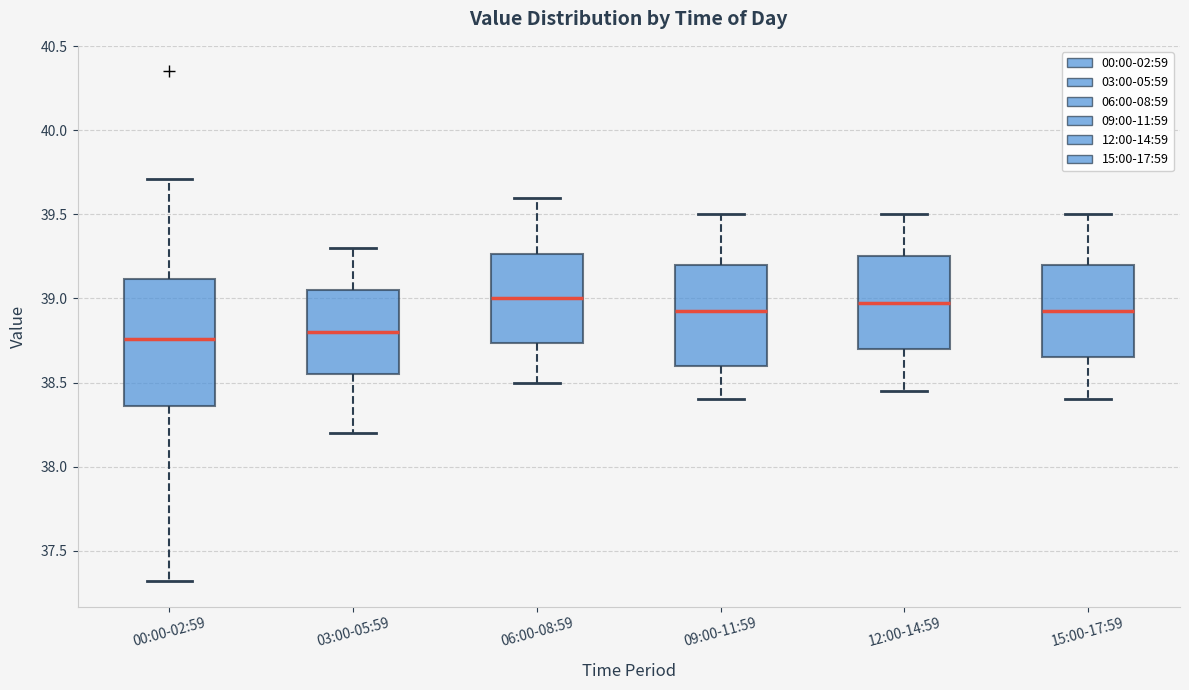

Comparing the boxes themselves (not the whiskers), which one is the tallest?

00:00-02:59